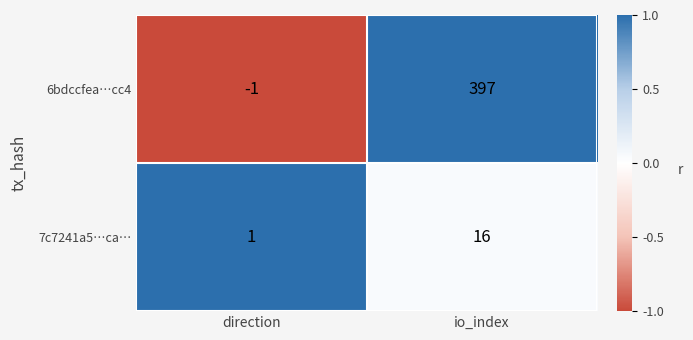

How many data points does each series have?

2